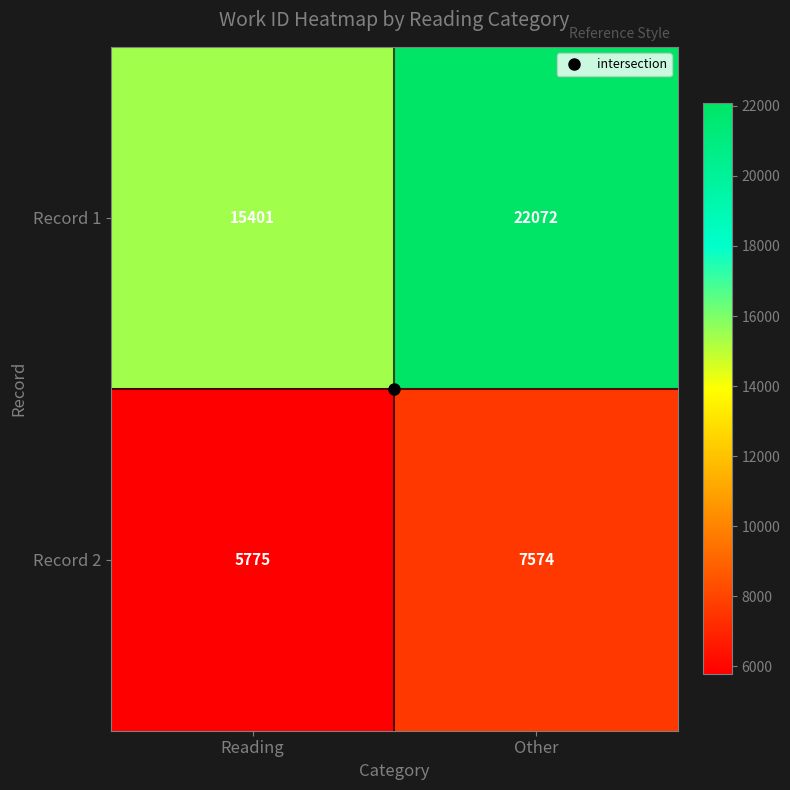

Count the number of categories in the chart.

2